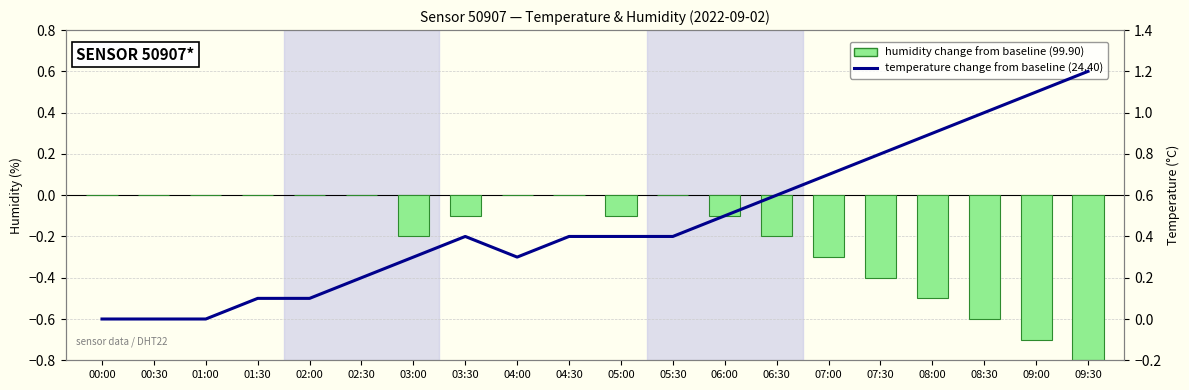

Reading right to left, what are all the values shown in this chart?

humidity change from baseline (99.90): -0.8	-0.7	-0.6	-0.5	-0.4	-0.3	-0.2	-0.1	0.0	-0.1	0.0	0.0	-0.1	-0.2	0.0	0.0	0.0	0.0	0.0	0.0
temperature change from baseline (24.40): 1.2	1.1	1.0	0.9	0.8	0.7	0.6	0.5	0.4	0.4	0.4	0.3	0.4	0.3	0.2	0.1	0.1	0.0	0.0	0.0